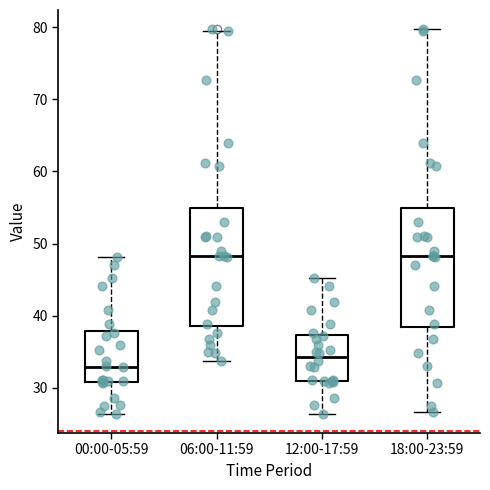

Reading left to right, read every box against the y-axis: the position of its median line, the range the box covers, and the ends of its whiskers. The values are not printed on the chart, so give them approximately, as read against the axis.

00:00-05:59: median 33, box 31 to 38, whiskers 26 to 48
06:00-11:59: median 48, box 39 to 55, whiskers 34 to 79
12:00-17:59: median 34, box 31 to 37, whiskers 26 to 45
18:00-23:59: median 48, box 38 to 55, whiskers 27 to 80